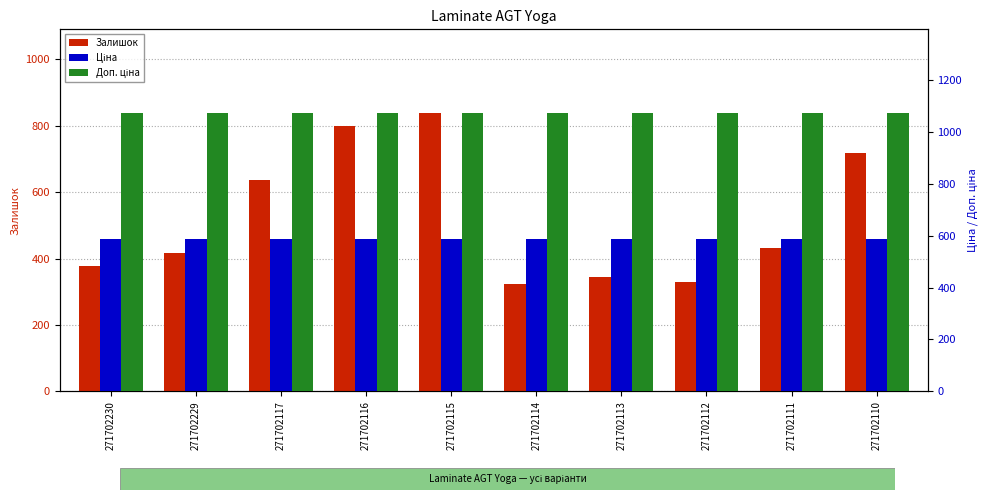

What is the difference between the highest and lowest values at 271702115?

488.2